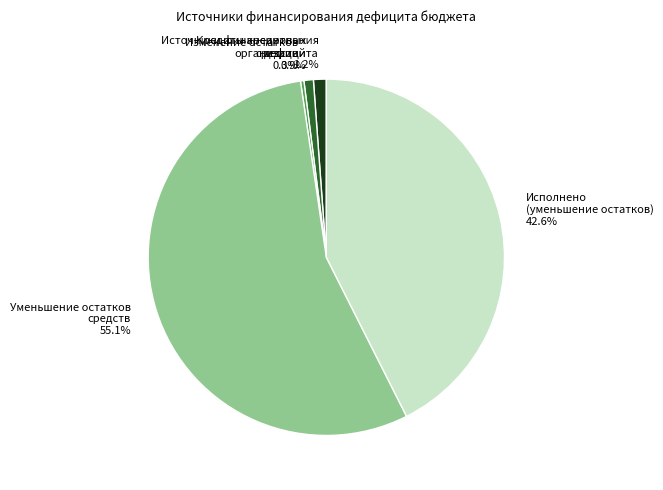

Which category has the biggest portion of the pie?

Уменьшение остатков средств